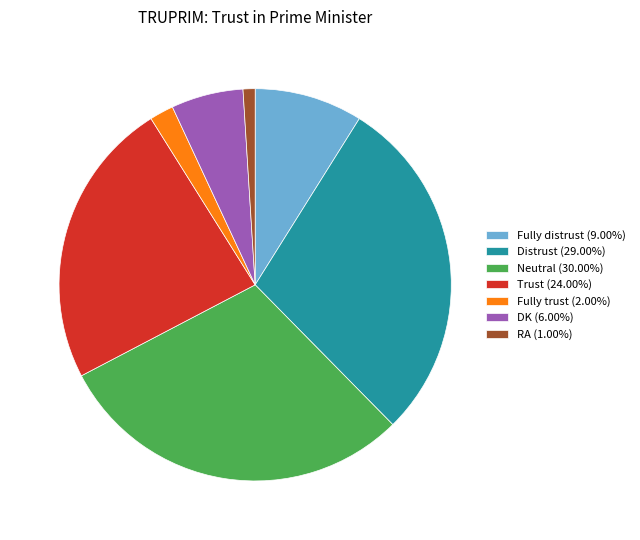

What is the ratio of the value at Distrust (29.00%) to the value at DK (6.00%)?

4.8